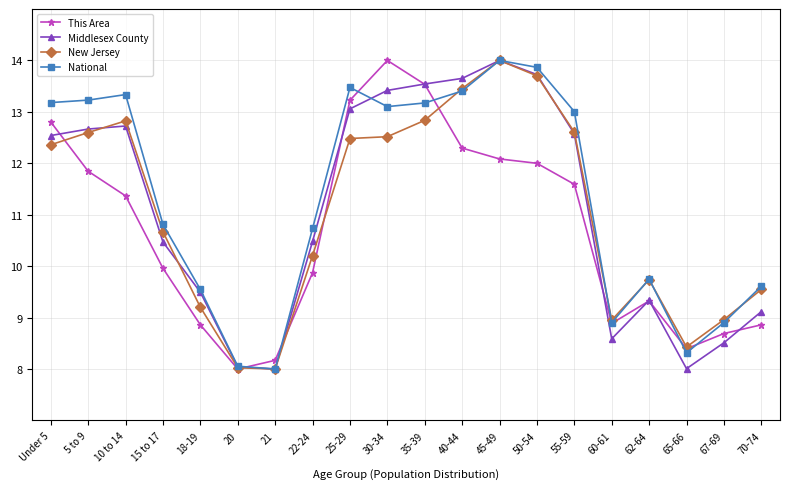

Does the chart have visible grid lines?

Yes